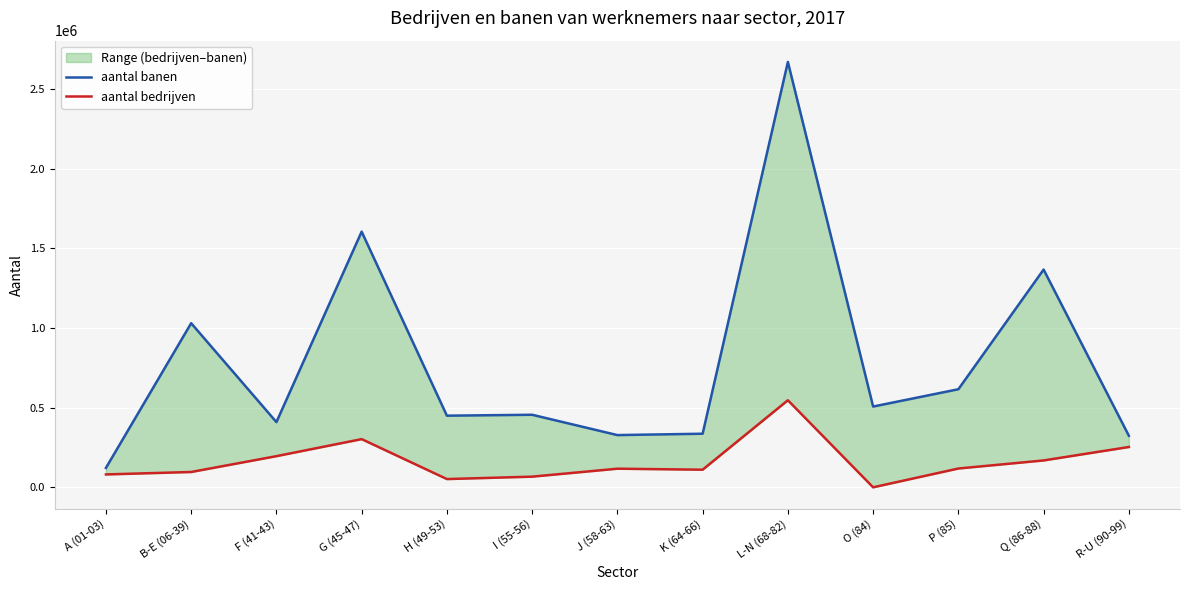

List the labels in order of aantal banen value, smallest first.

A (01-03), R-U (90-99), J (58-63), K (64-66), F (41-43), H (49-53), I (55-56), O (84), P (85), B-E (06-39), Q (86-88), G (45-47), L-N (68-82)